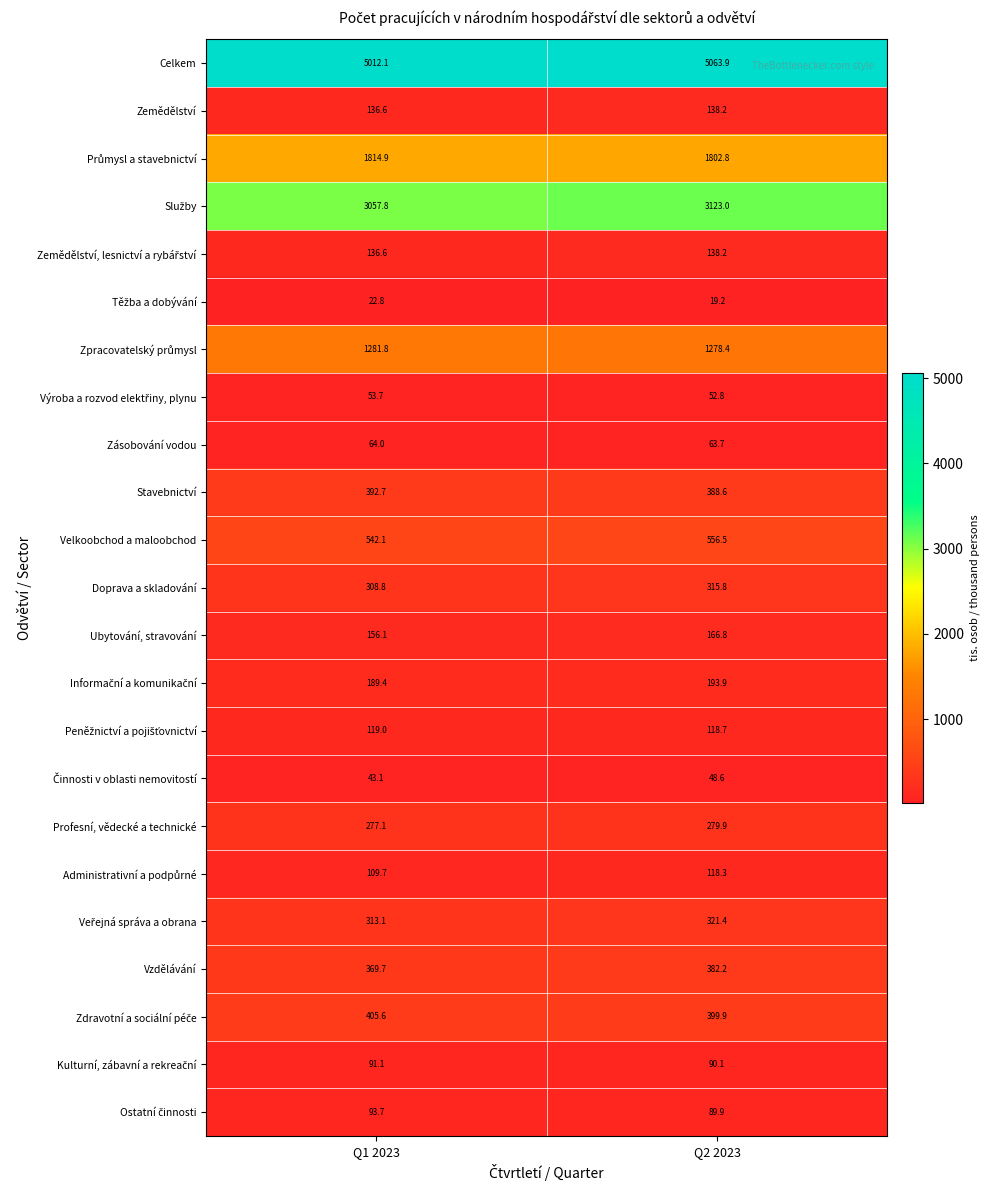

The Vzdělávání series shows 573.3 at Q2 2023. True or false?

False